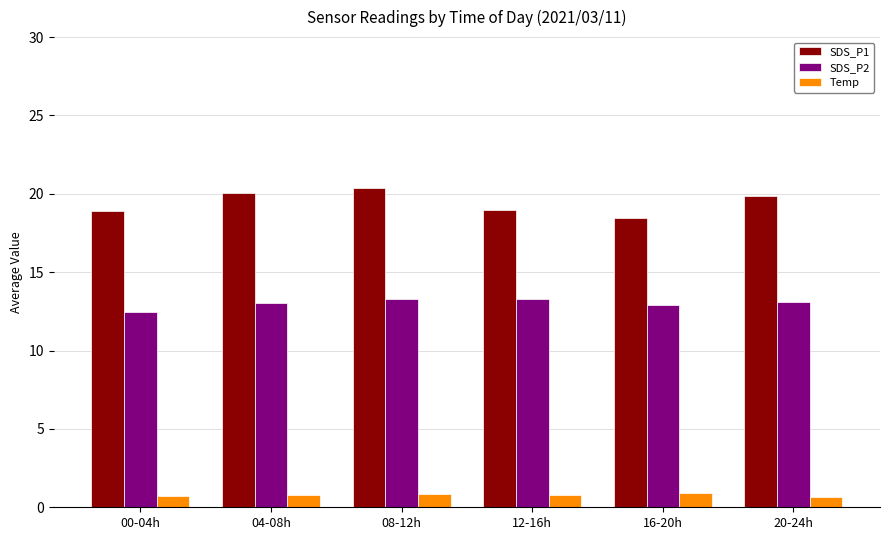

What is the maximum value shown in the chart?

20.4